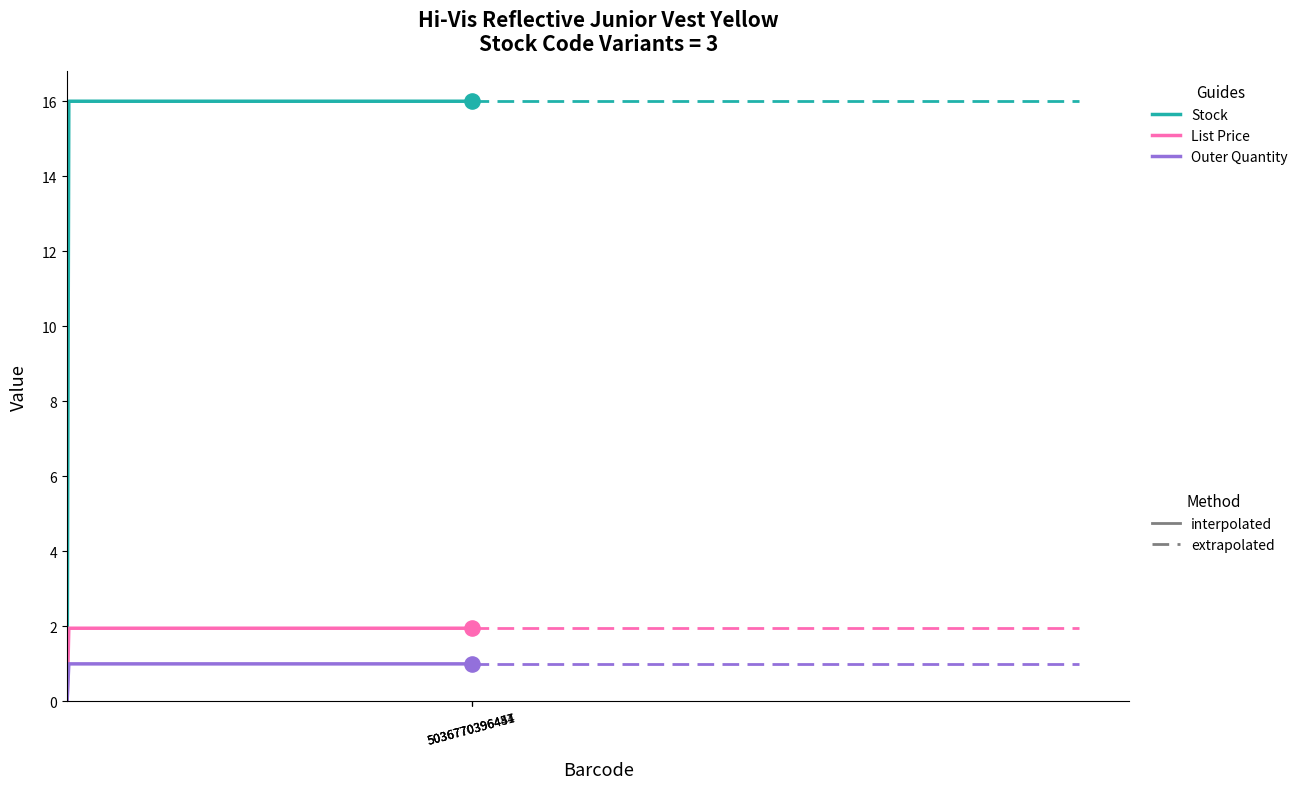

Is the value of List Price at 5036770396451 greater than the value of Outer Quantity at 5036770396437?

Yes